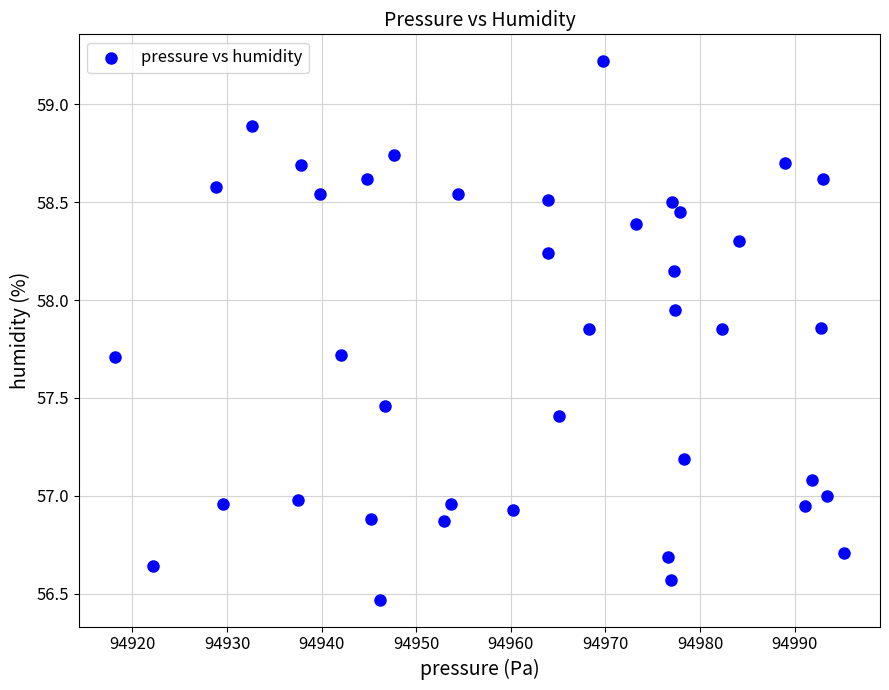

What is the range of X values (max minus min)?

76.9